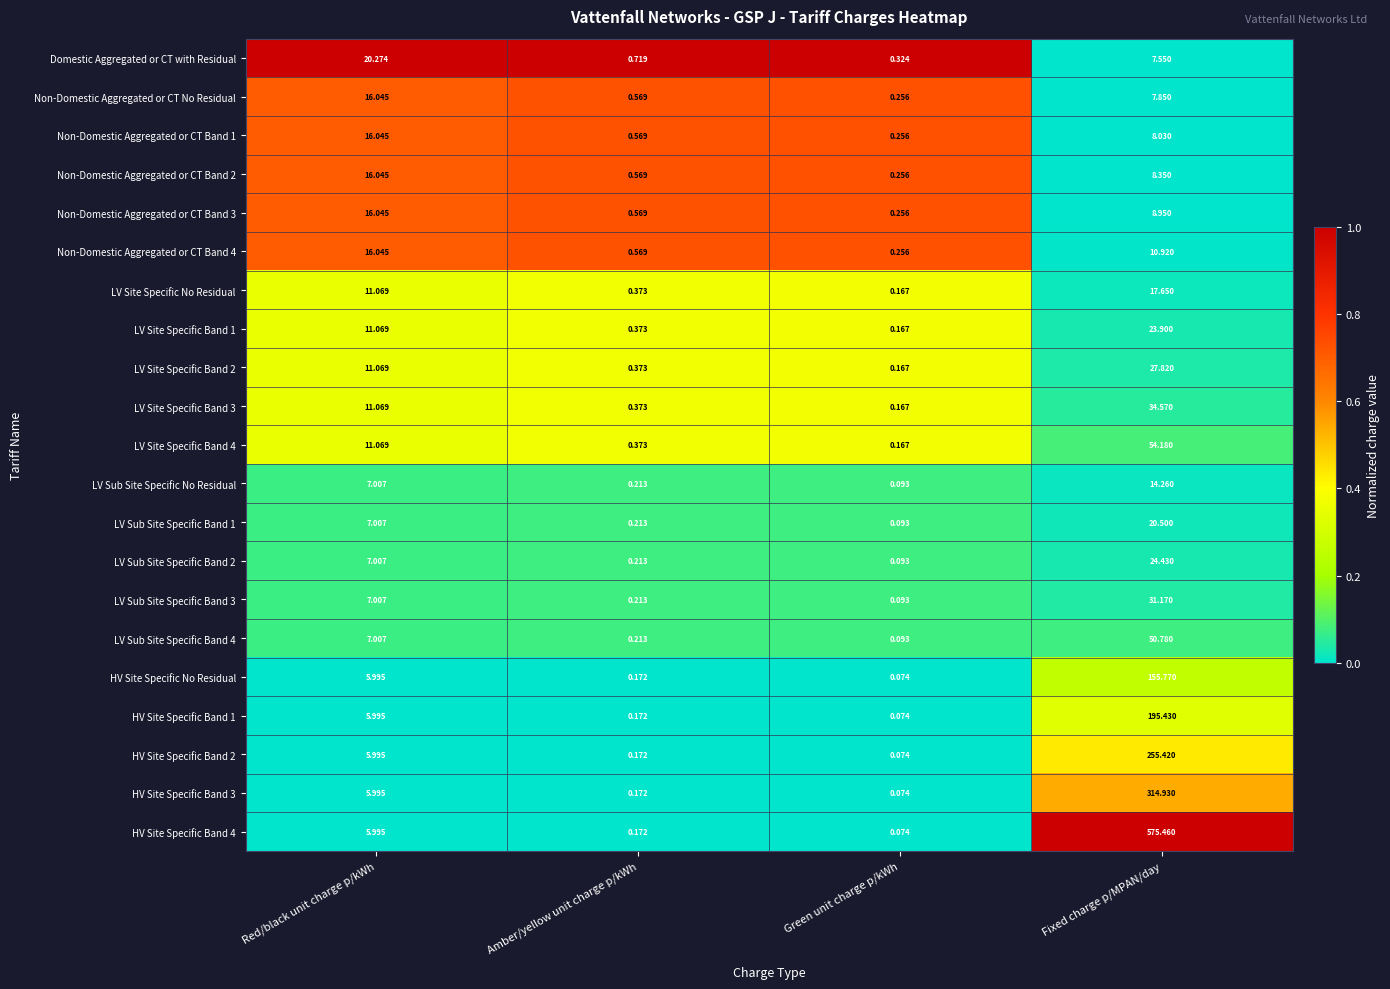

At how many categories does at least one series exceed 0?

4